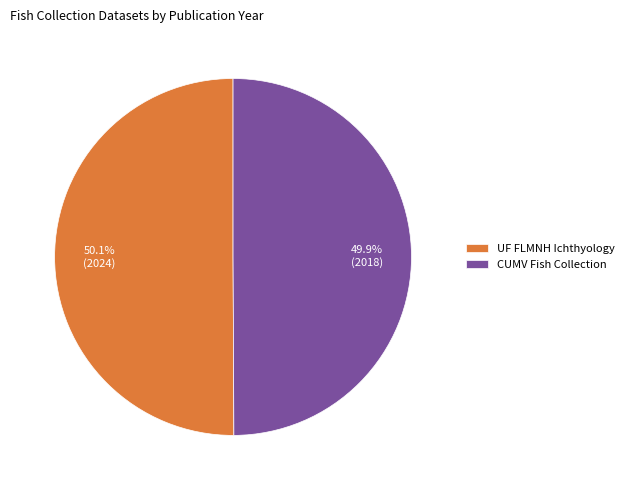

Is it true that UF FLMNH Ichthyology is 63% of the pie?

False